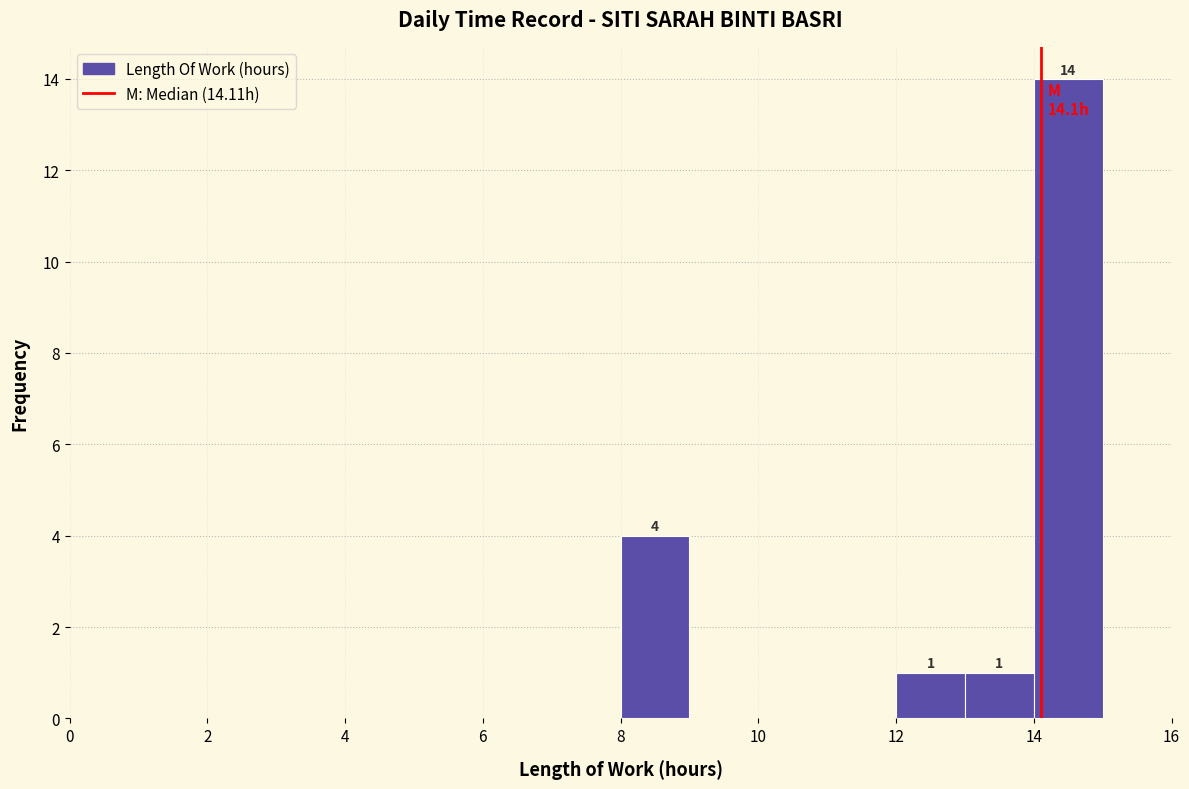

Over which range of the x-axis is the bar tallest?

14 to 15